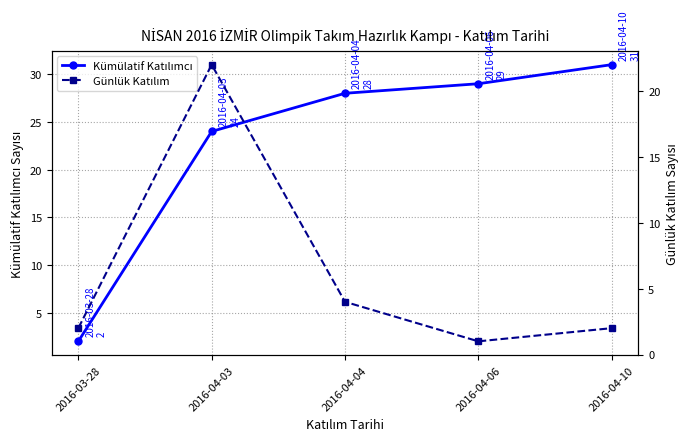

Is the value of Kümülatif Katılımcı at 2016-04-06 greater than the value of Günlük Katılım at 2016-03-28?

Yes